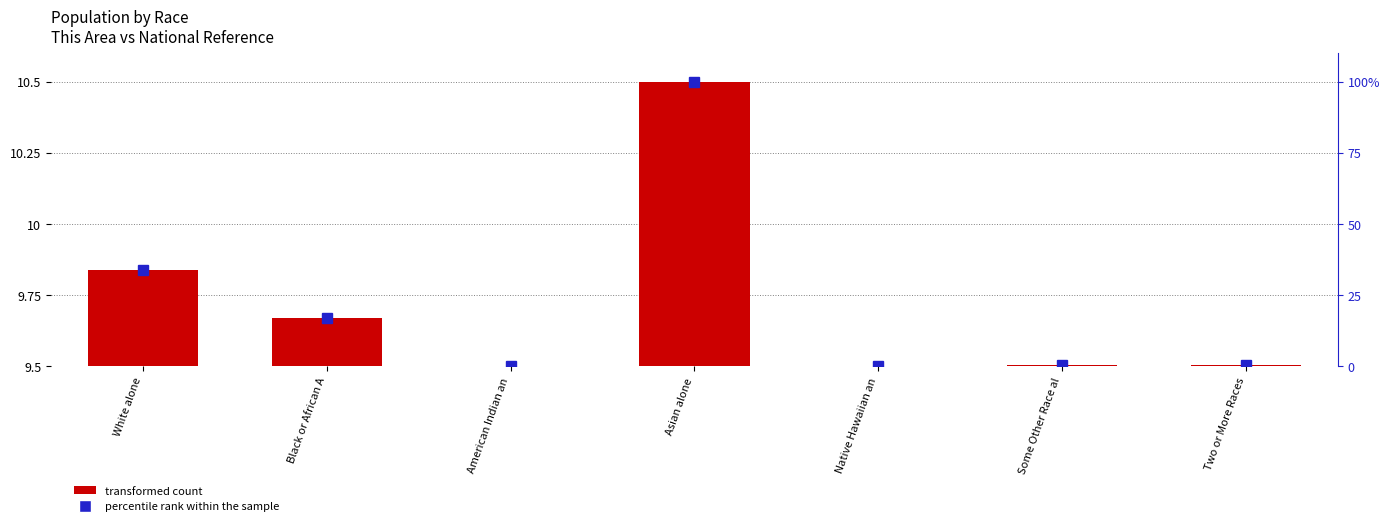

What are all the series names shown in the legend?

transformed count, percentile rank within the sample